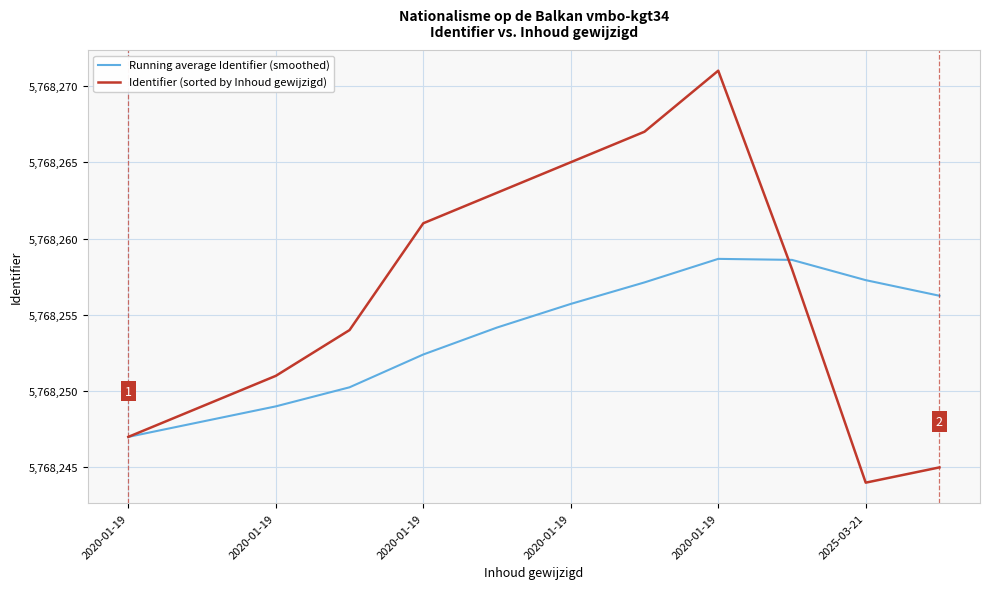

Which series has the largest total across all categories?

Identifier (sorted by Inhoud gewijzigd)